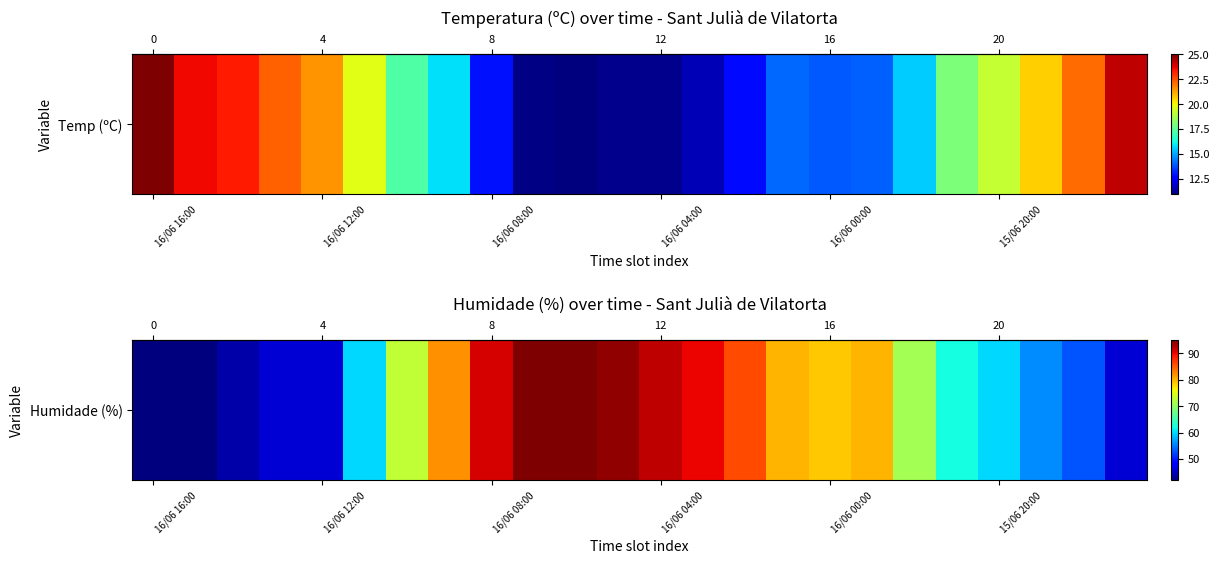

The chart shows a value of 70 at 16/06 16:00. True or false?

False